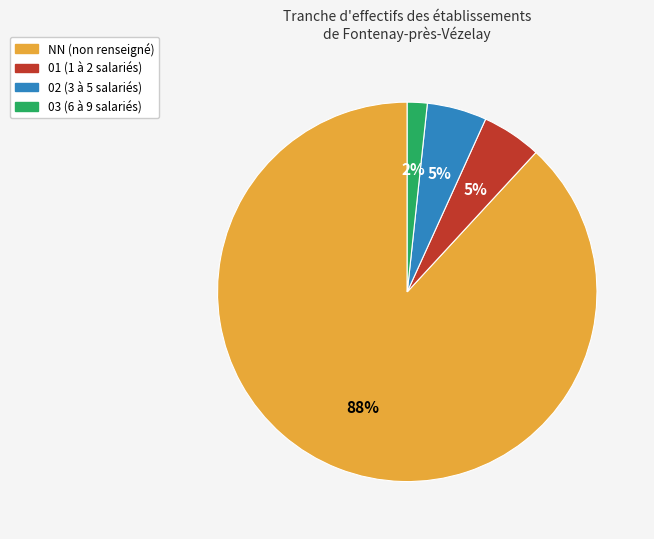

Which slice is the smallest?

03